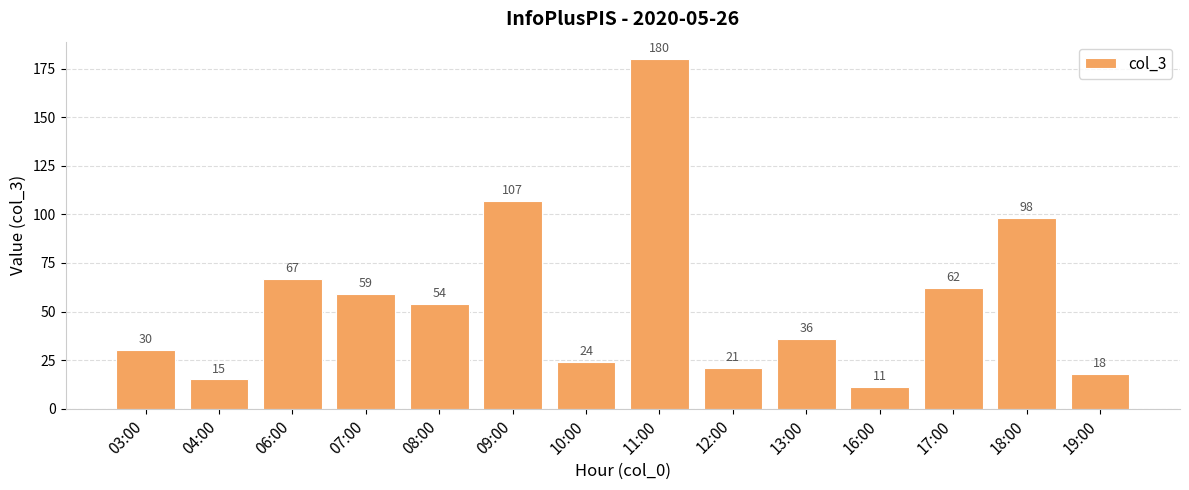

What is the label of the 13th bar from the left?

18:00